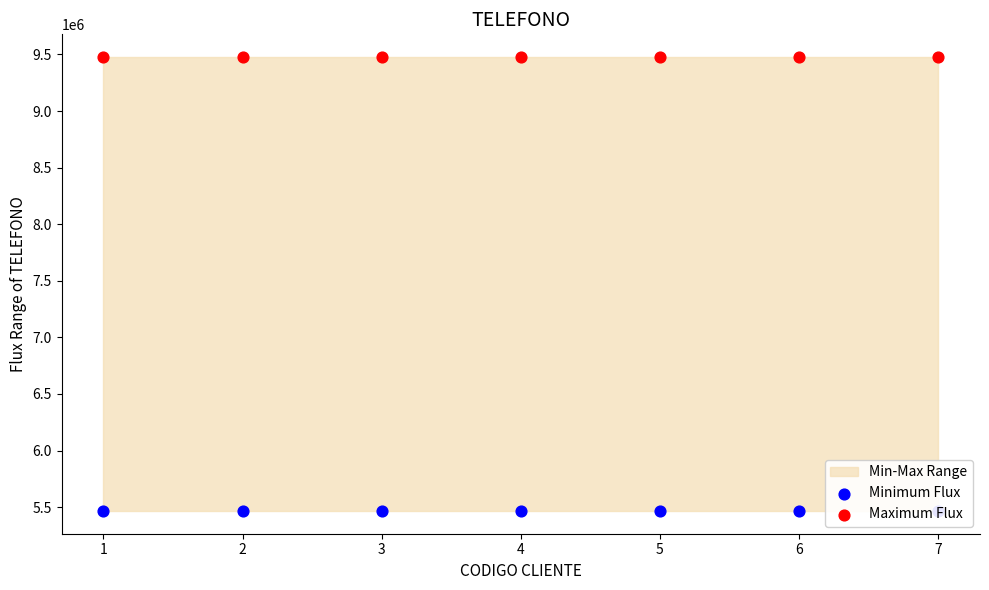

Which series contains the lowest Y value?

Minimum Flux